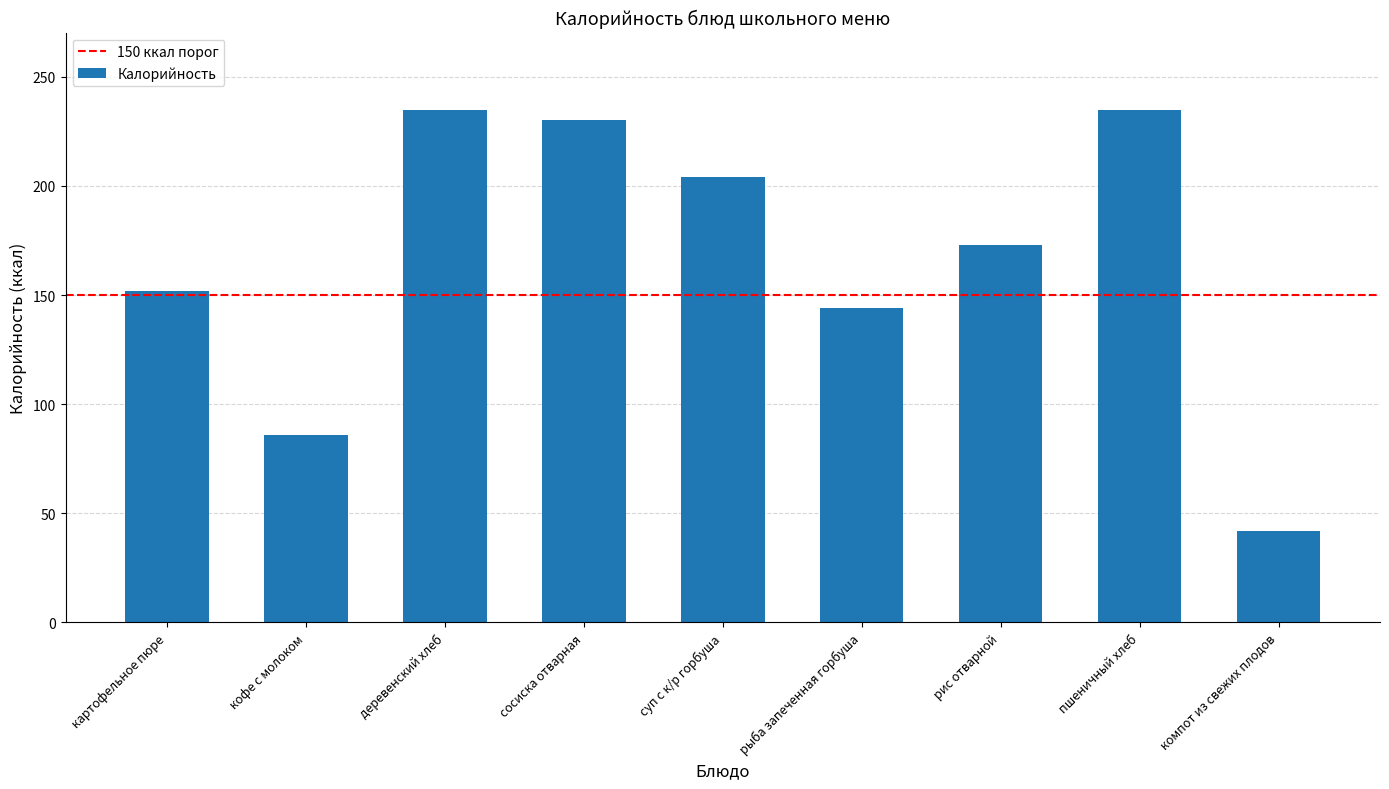

How many categories are shown in the chart?

9